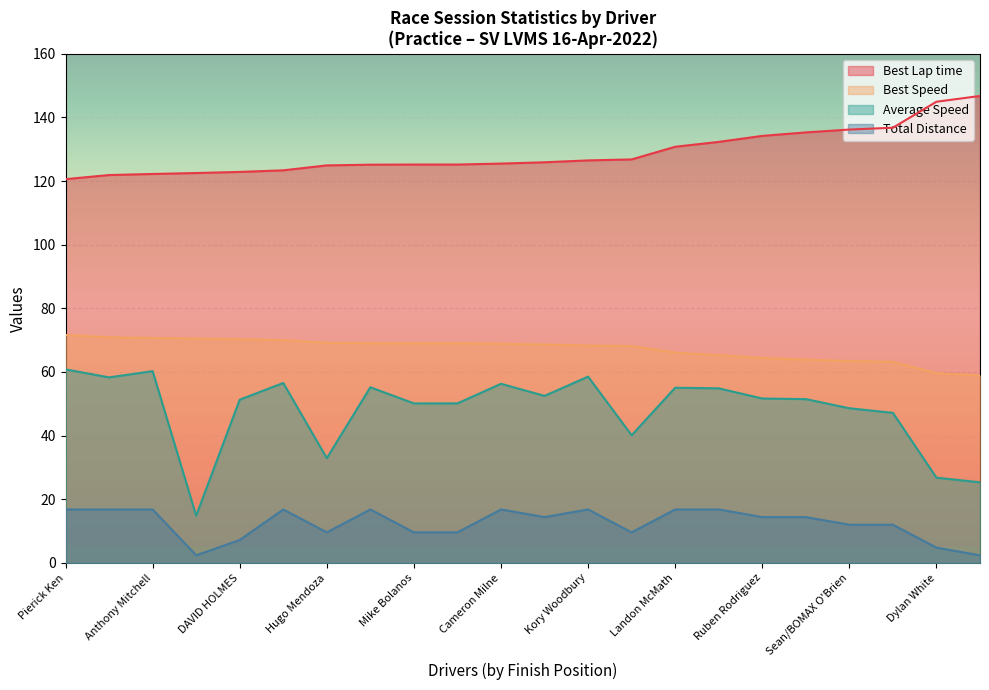

Where does the Average Speed series first go above 51?

Pierick Ken